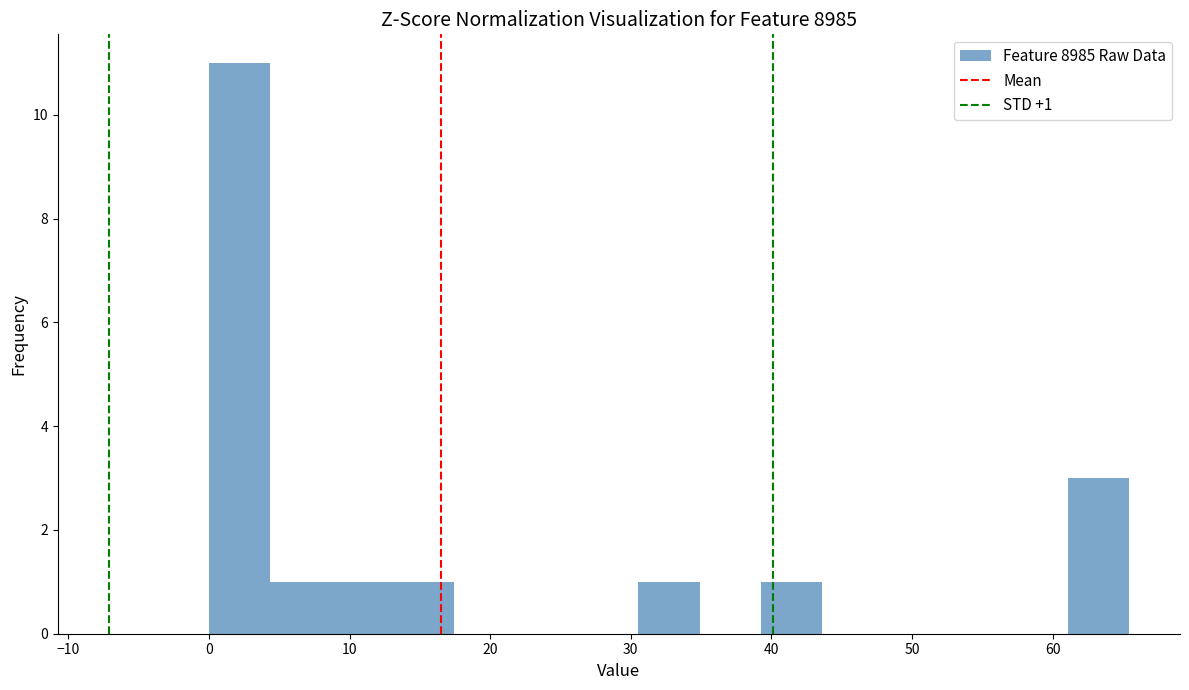

Which range on the x-axis has the tallest bar?

0 to 4